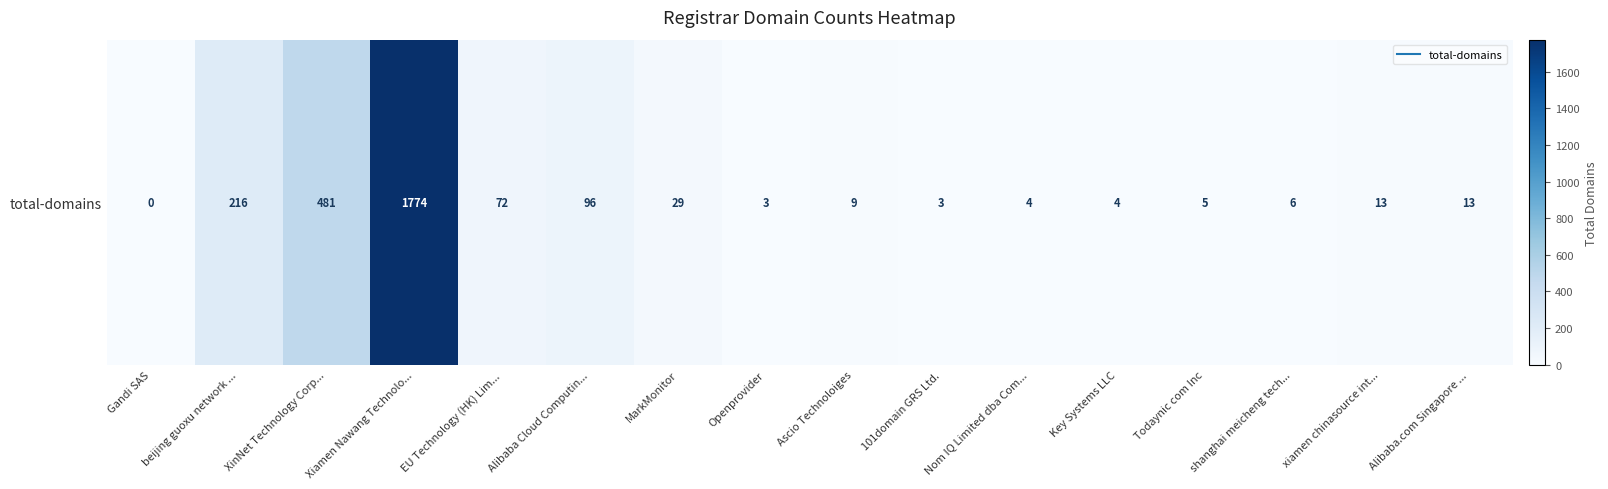

At which label does the data first exceed 13?

beijing guoxu network ...